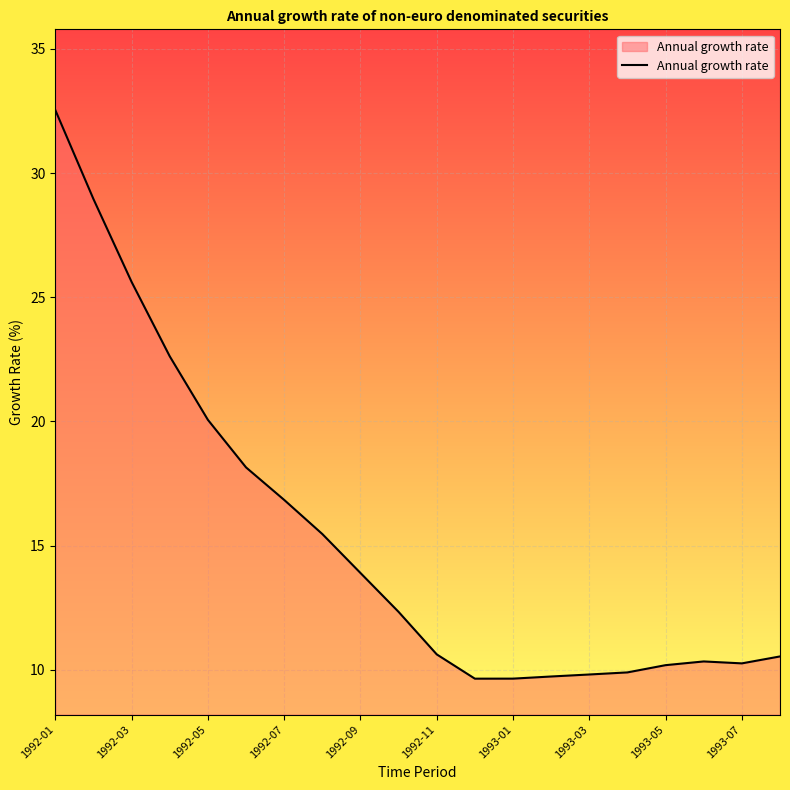

What is the difference between the maximum and minimum values?

22.9